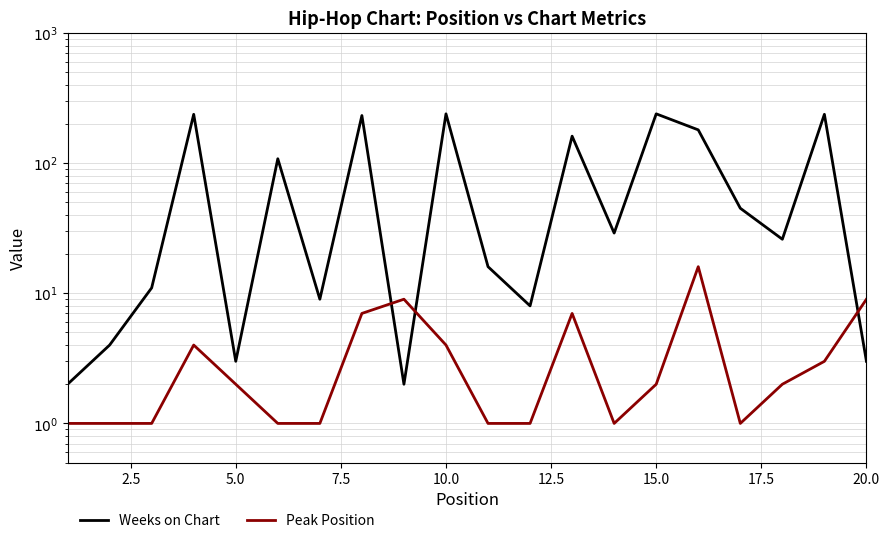

The value of Peak Position at 15.0 is 0. True or false?

False